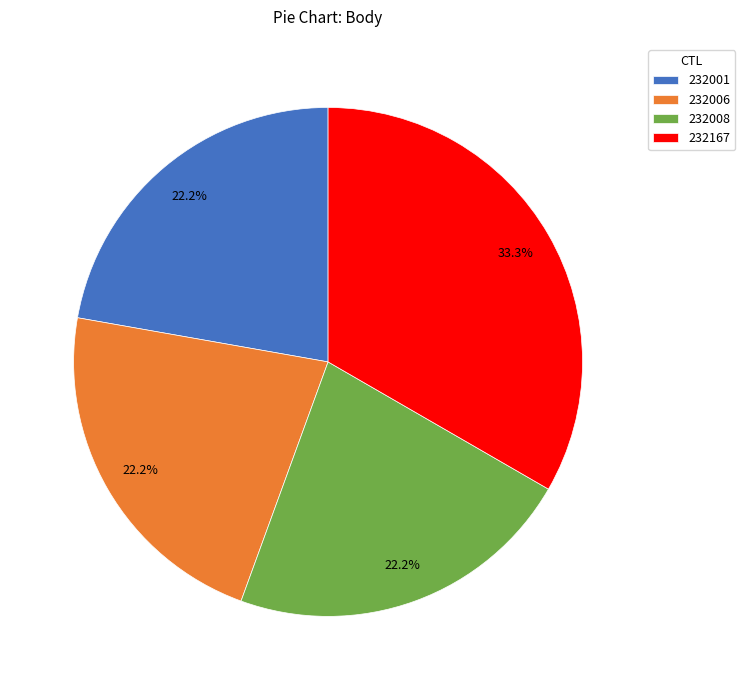

Is the sum of 232008 and 232001 greater than half?

No